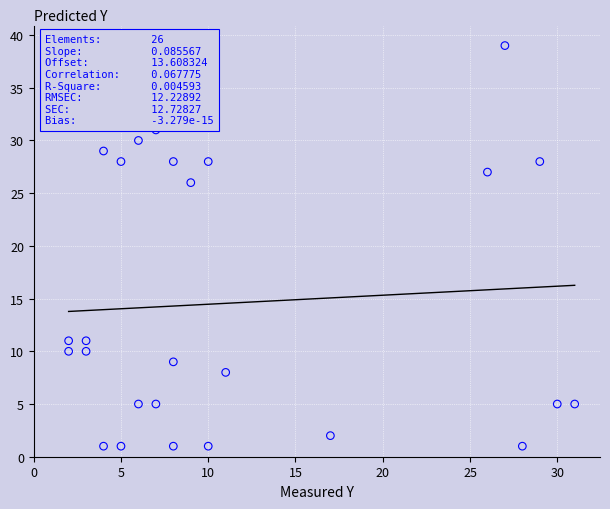

What Y value in the scatter plot is closest to 20?

26